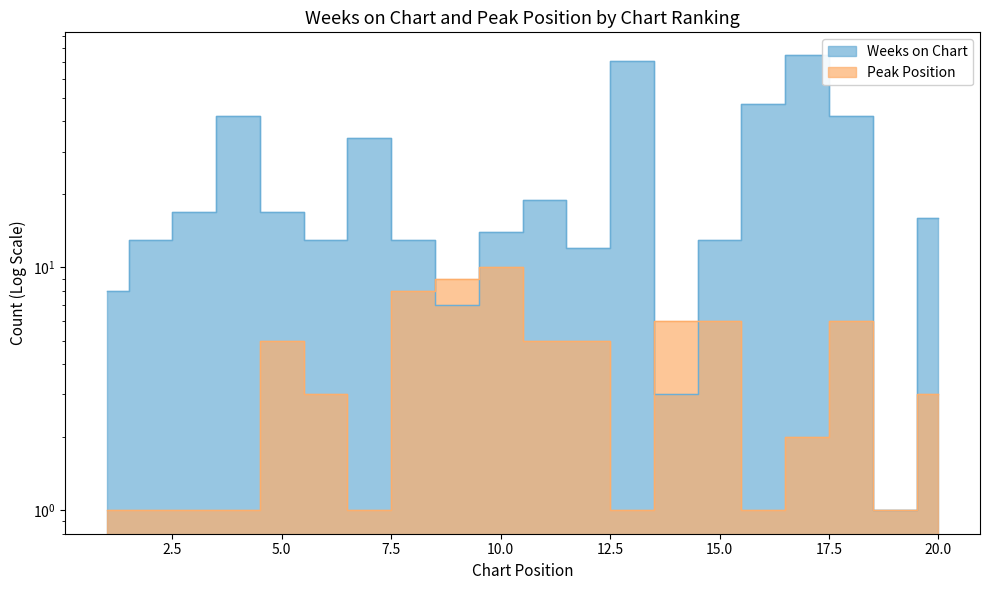

What is the value of the Weeks on Chart point at the 19th from the left?

1